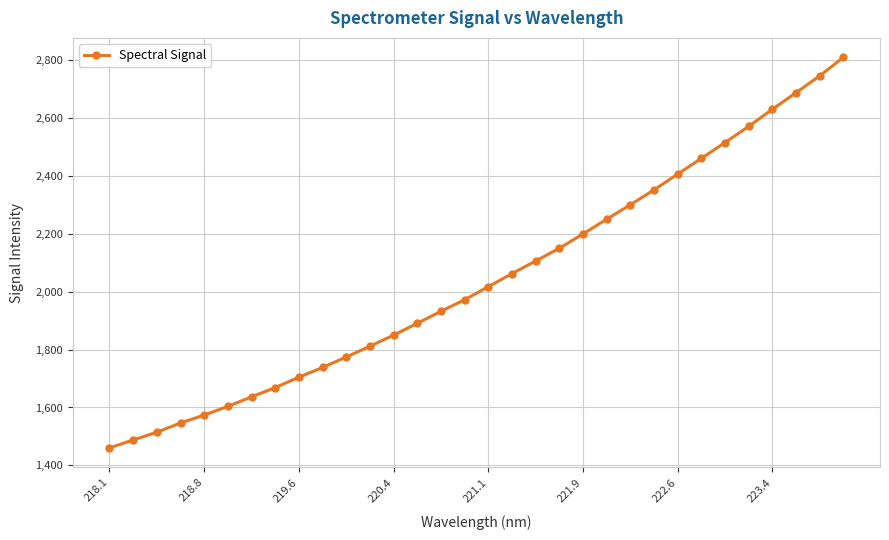

What is the greatest value displayed?

2810.2